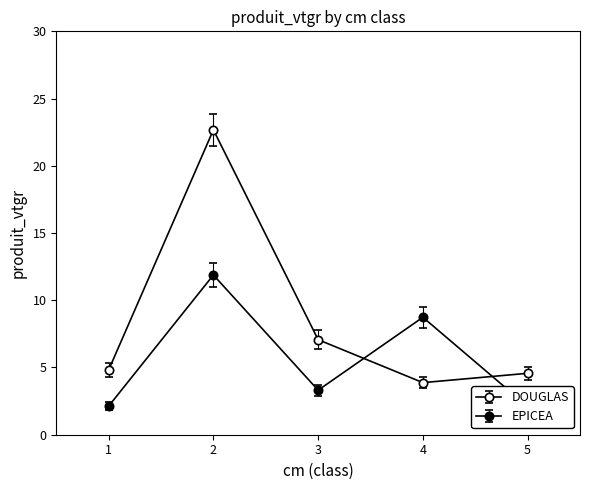

Which category has the highest value across all series?

2